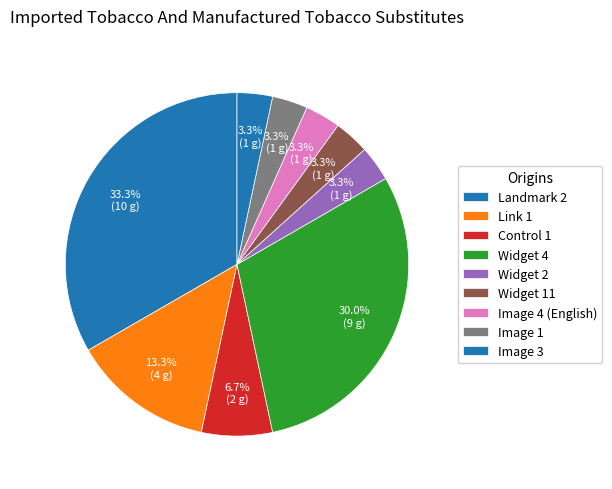

How much of the chart is everything except Link 1?

86.7%